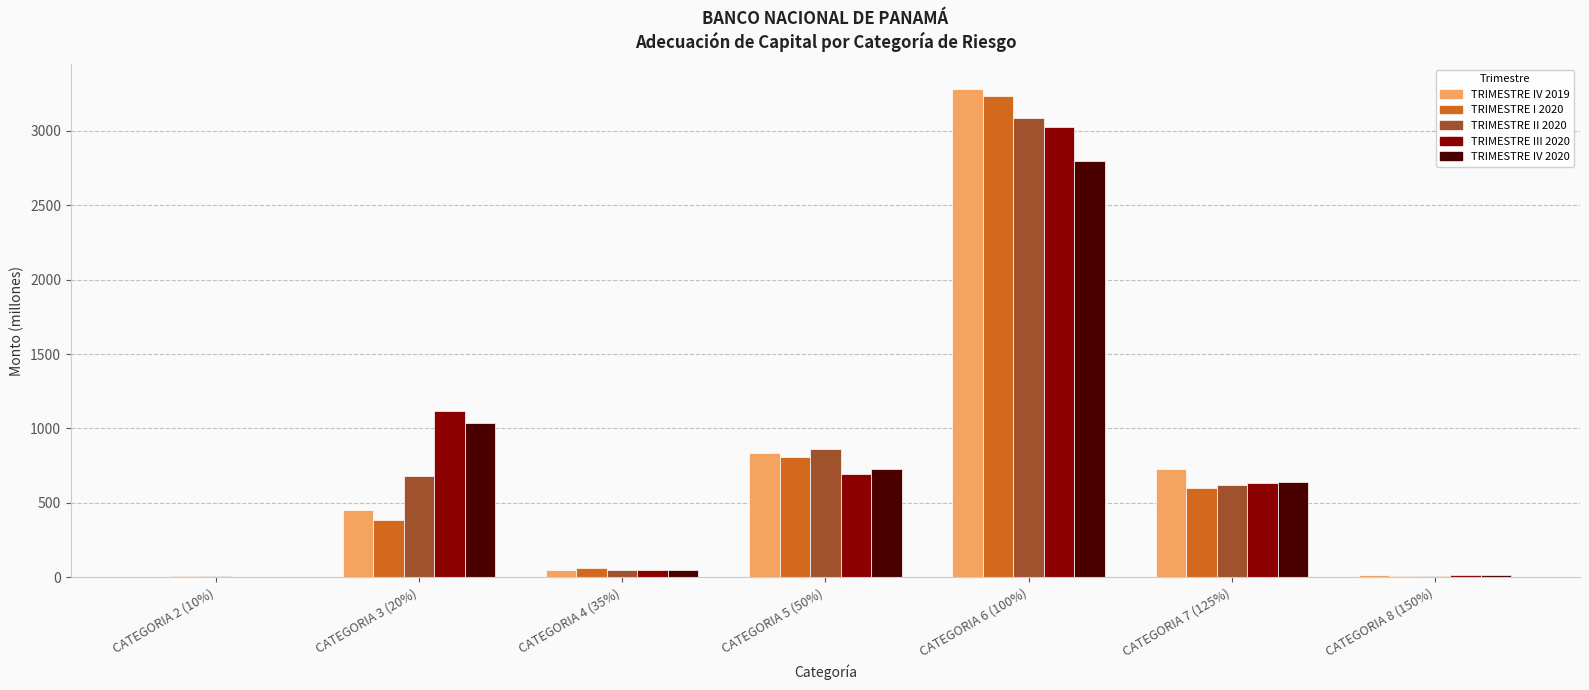

What is the maximum value shown in the chart?

3283.2